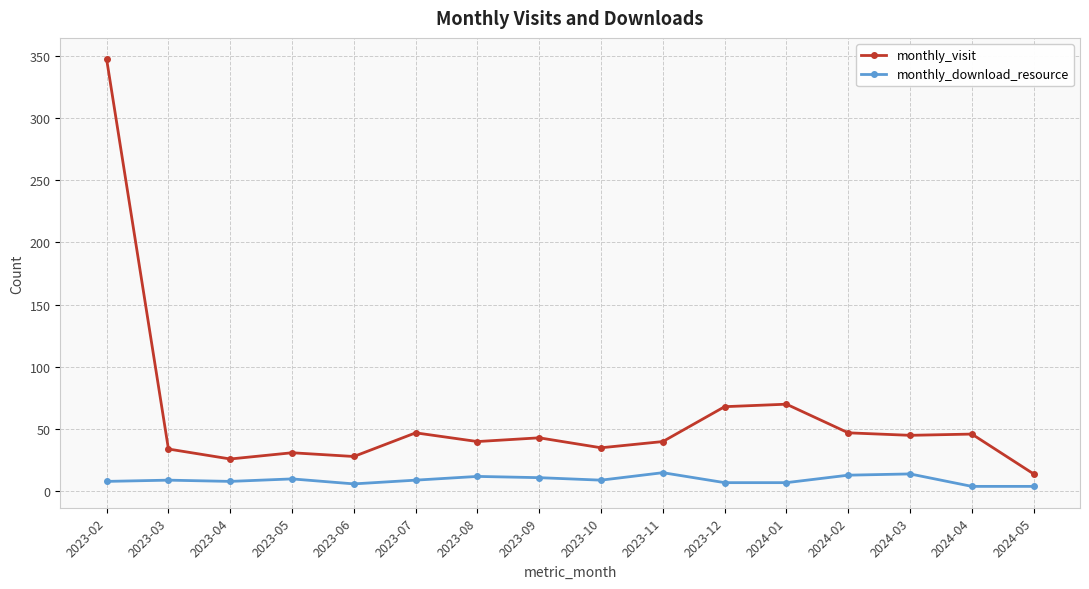

At which label does monthly_visit first exceed 43?

2023-02